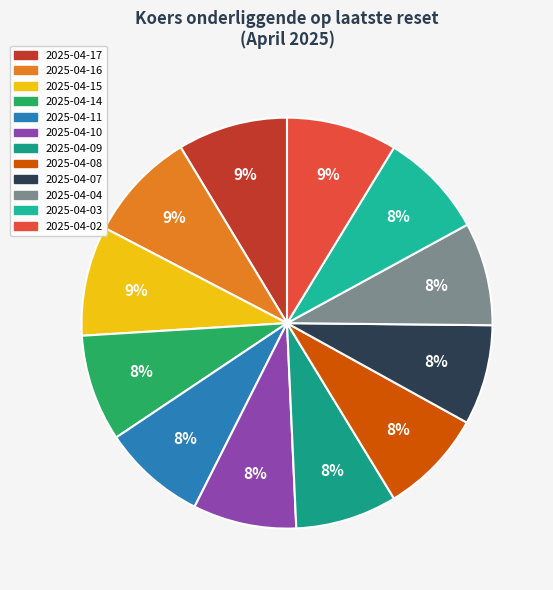

Between 2025-04-07 and 2025-04-17, which is larger?

2025-04-17